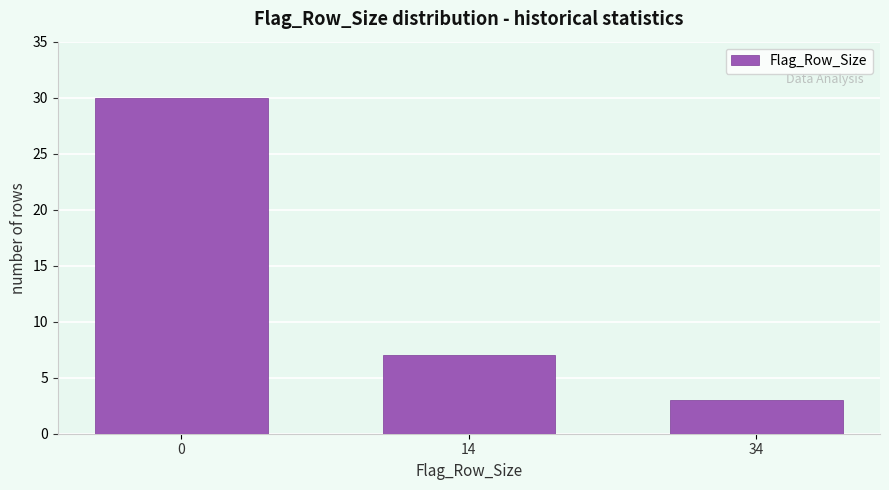

Reading right to left, transcribe all the data shown in this chart.

34=3	14=7	0=30